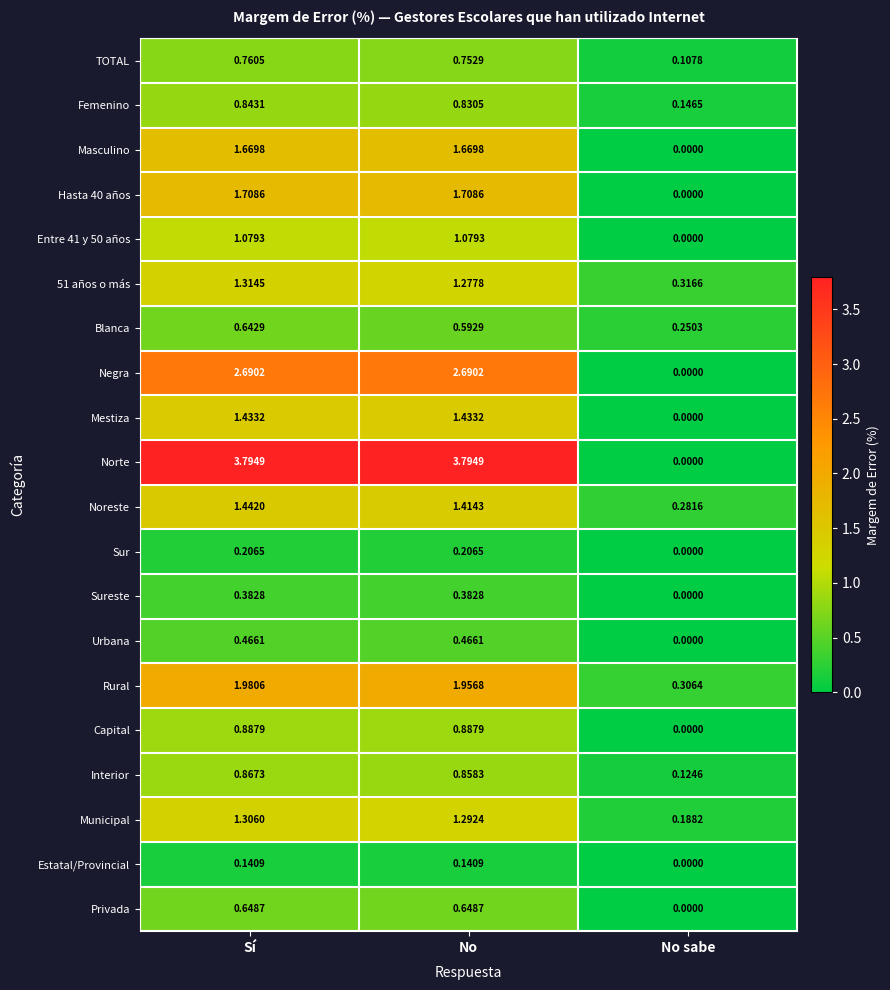

Where is Privada nearest to the value 0?

No sabe